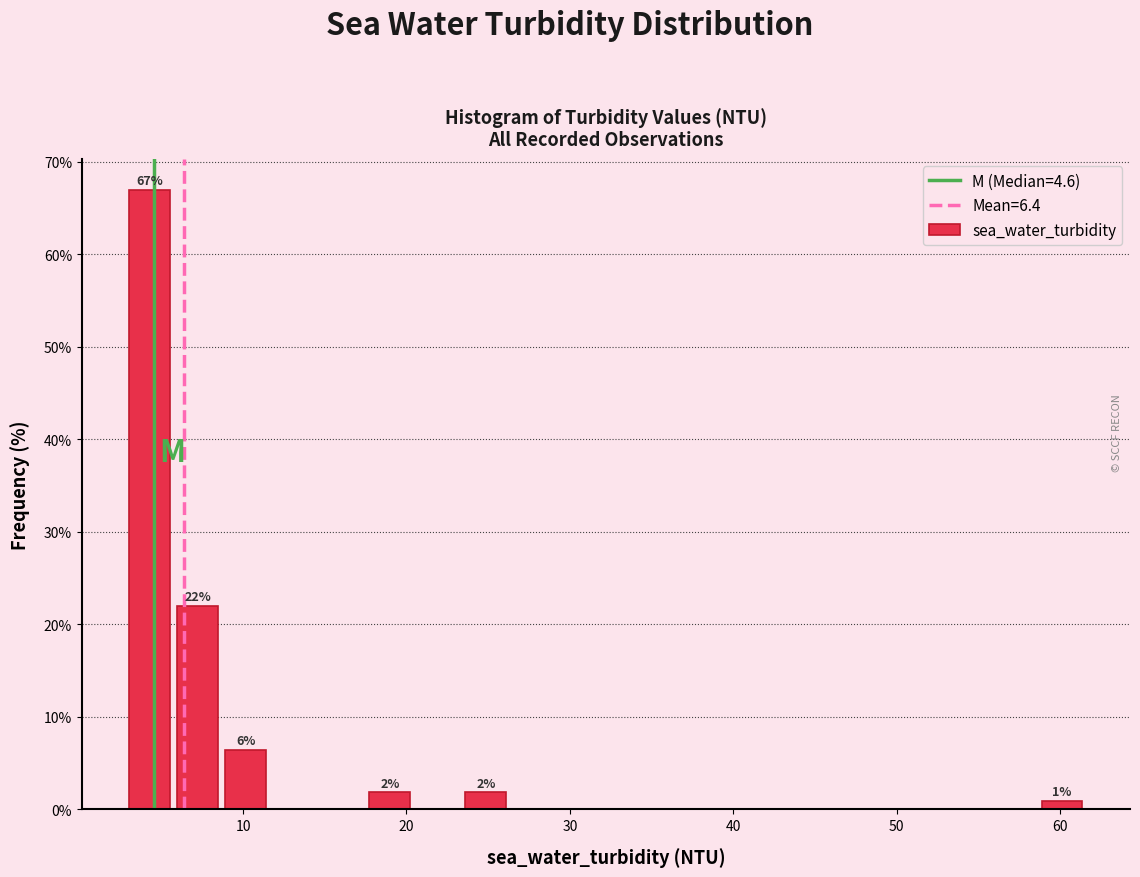

Around what value on the x-axis is the tallest bar? Give the approximate position of its centre, as read against the axis.

4